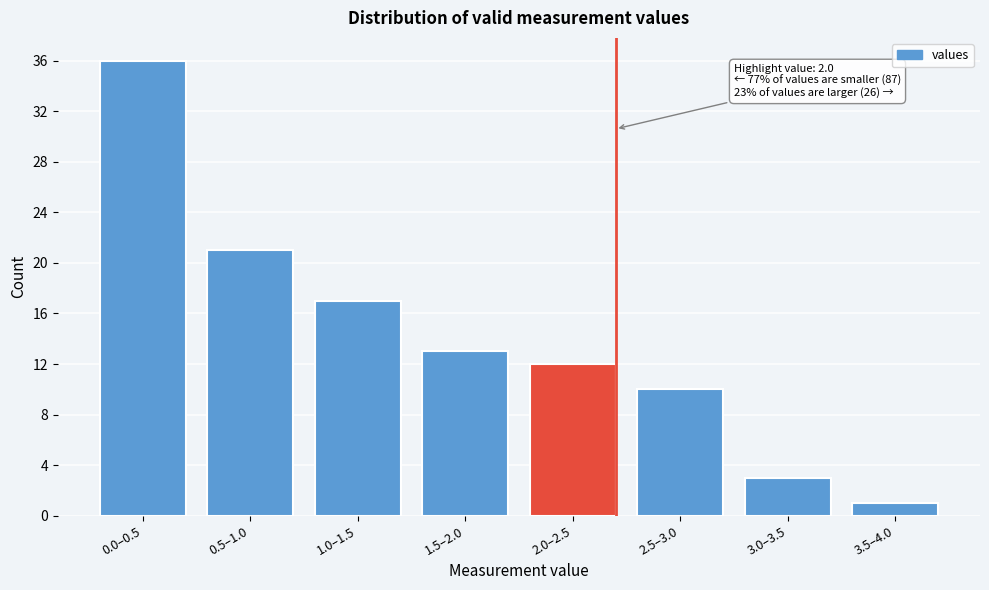

Reading right to left, what are all the values shown in this chart?

1	3	10	12	13	17	21	36